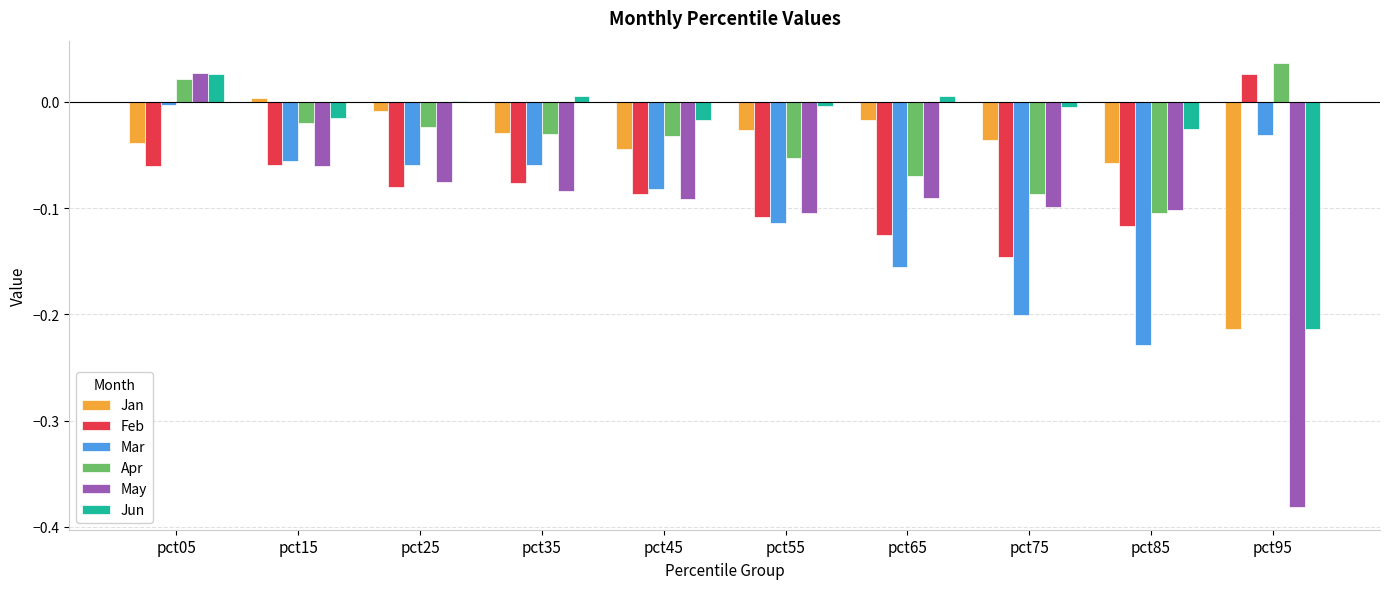

True or false: Mar has a value of -0.1 at pct25.

True